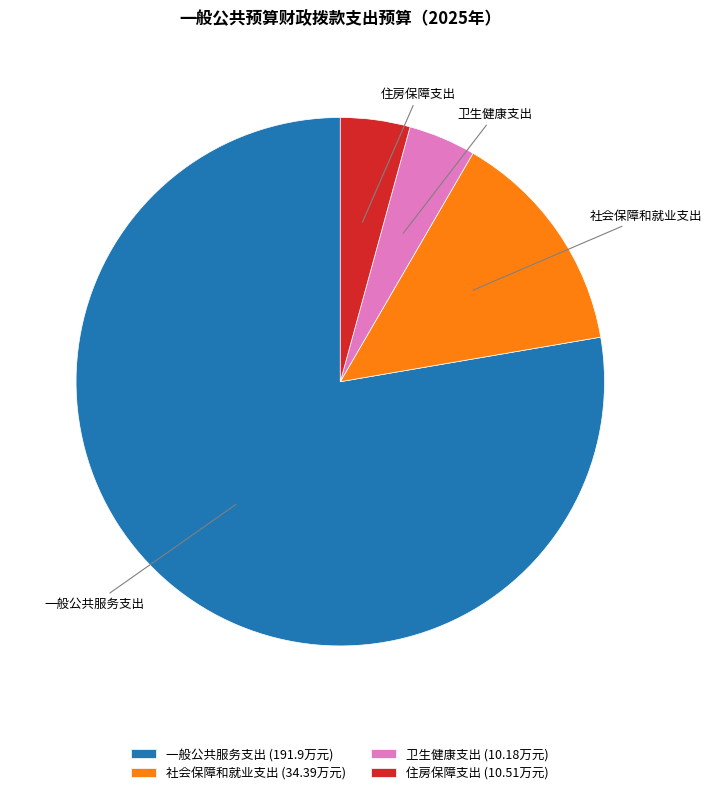

Approximately how many times larger is the value at 社会保障和就业支出 compared to 卫生健康支出?

3.4